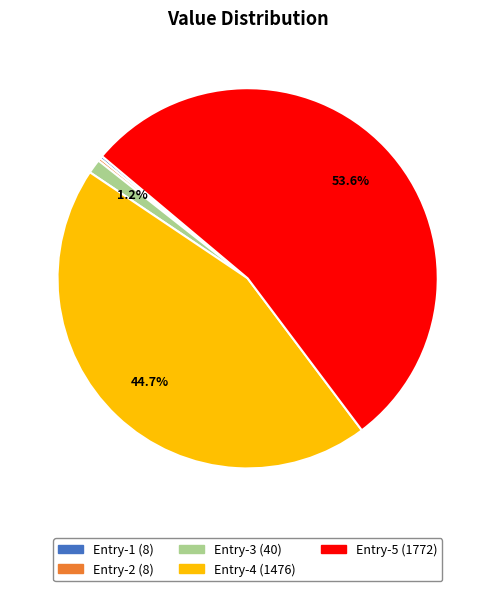

Is there any slice that represents more than half of the pie?

Yes